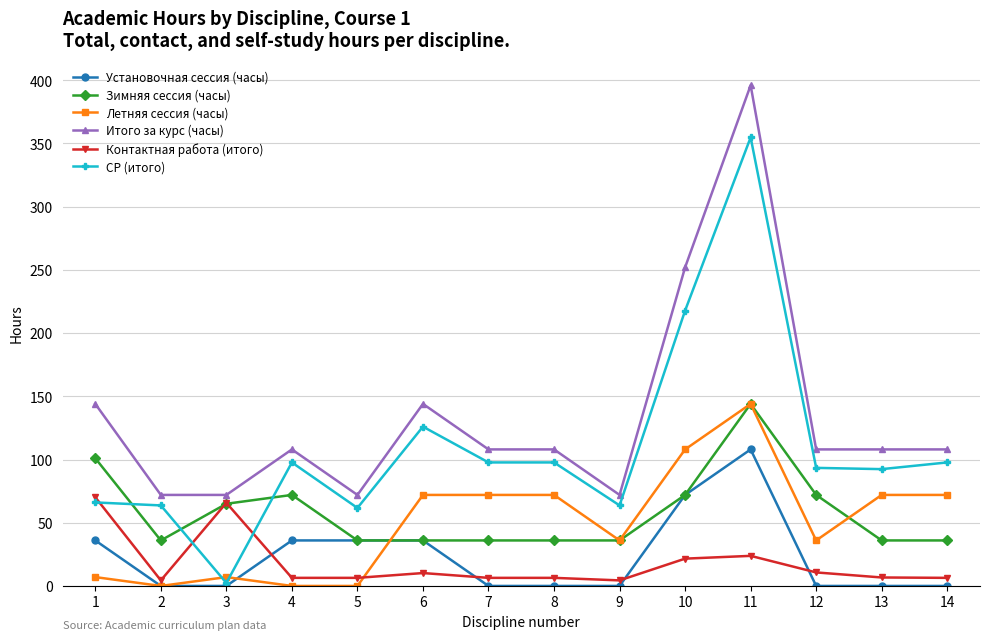

How many data points in Итого за курс (часы) are less than 108?

4